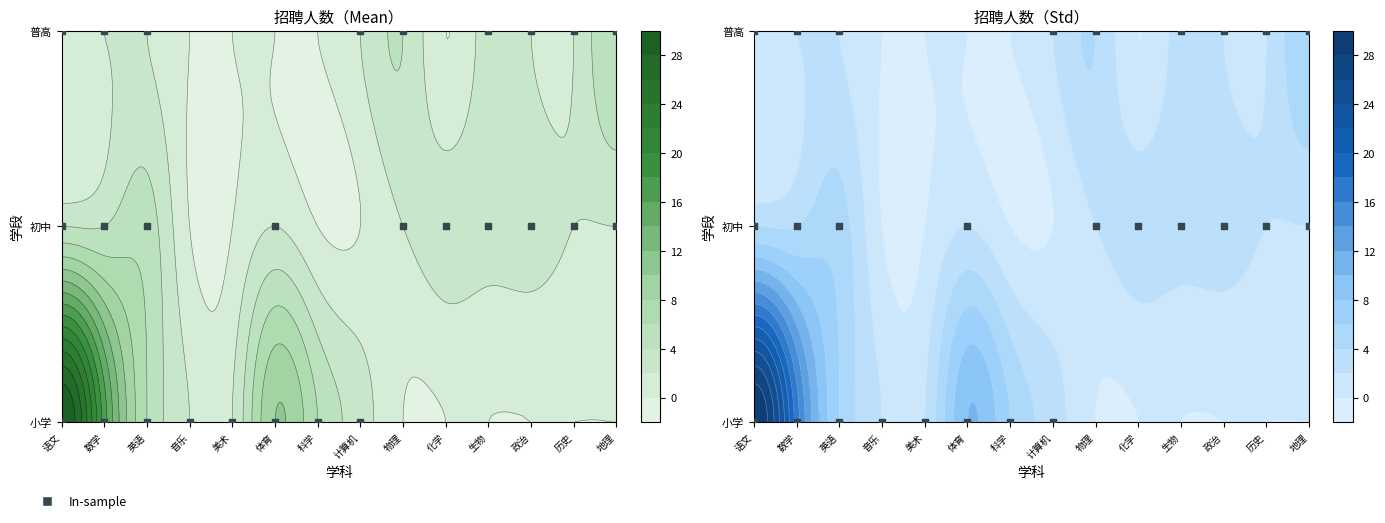

Which label corresponds to the smallest value in the chart?

物理